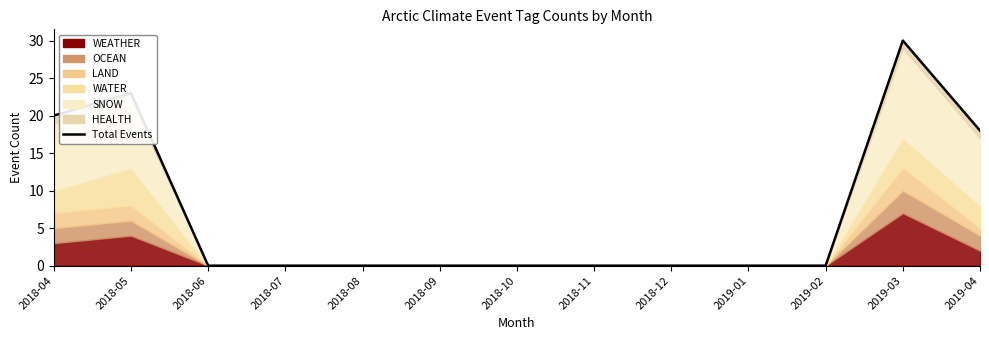

The chart shows a value of 18 at 2019-04. True or false?

True